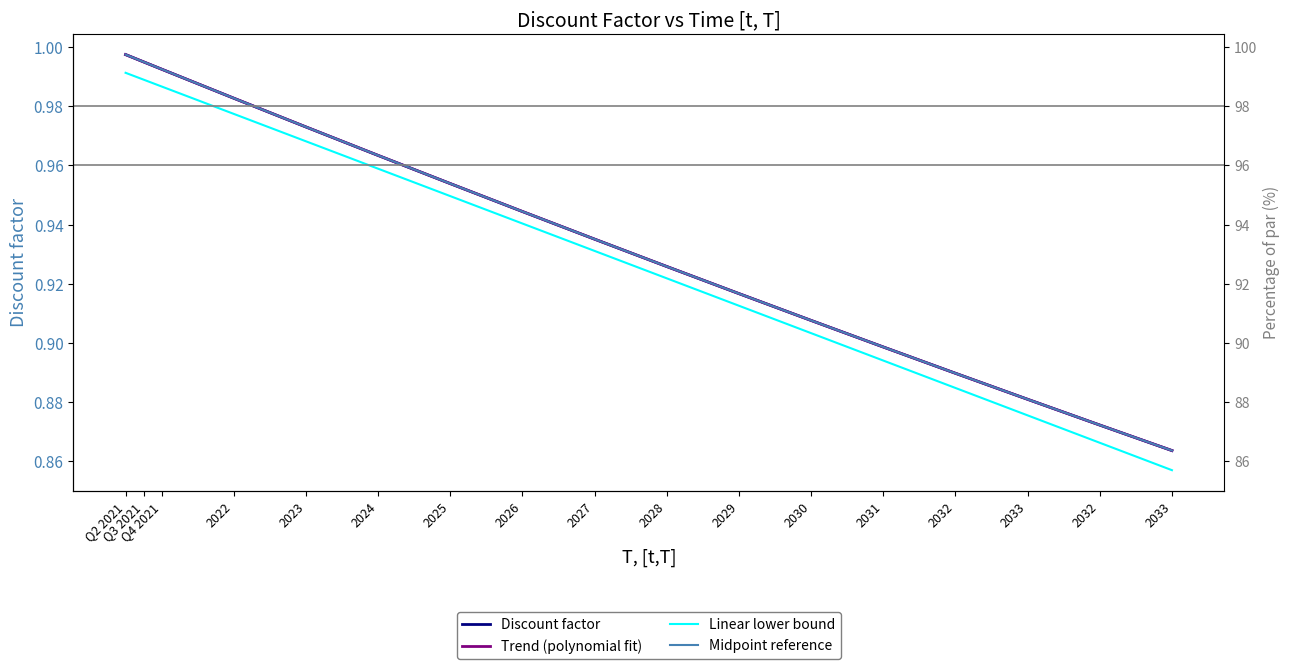

Which series has the largest range (max minus min)?

Linear lower bound